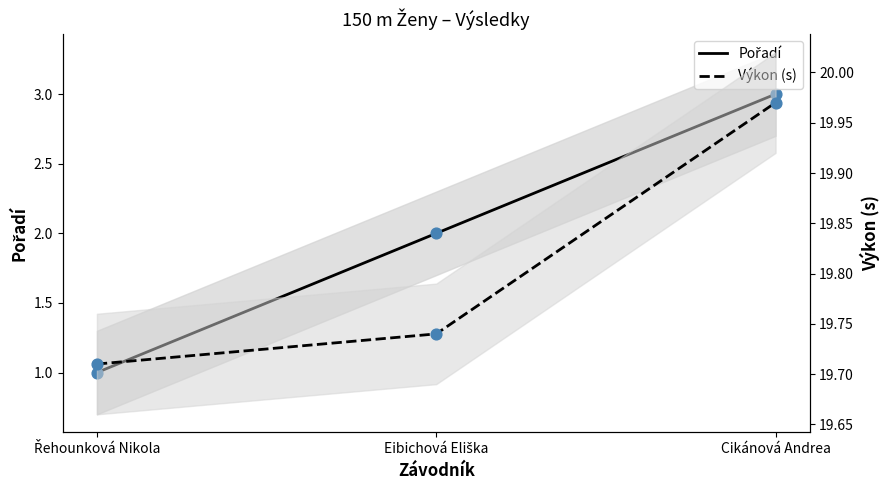

Which series has the widest spread of Y values?

Pořadí